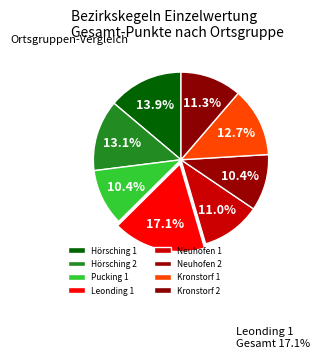

Which category has the smallest portion of the pie?

Pucking 1